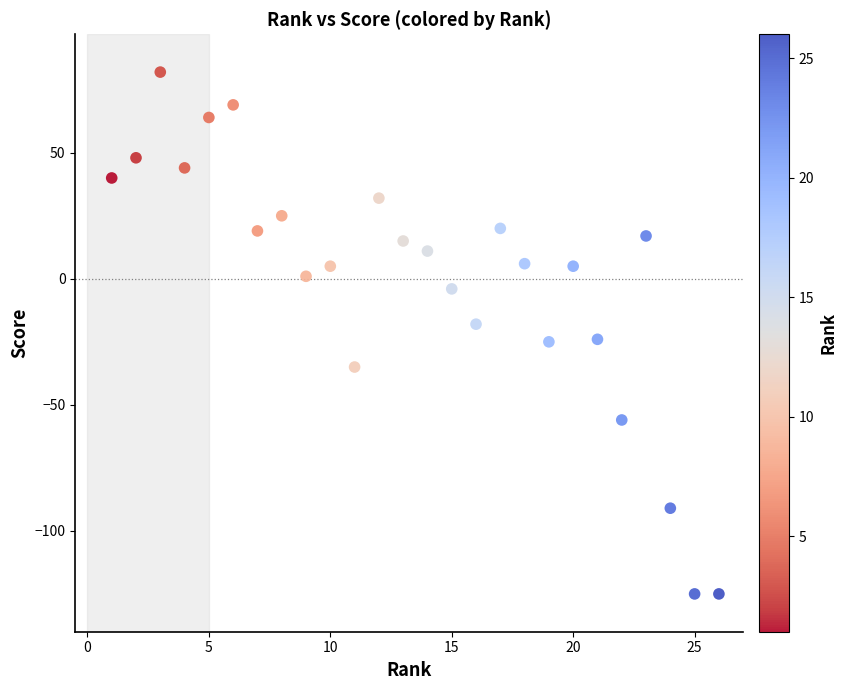

What is the range of X values (max minus min)?

25